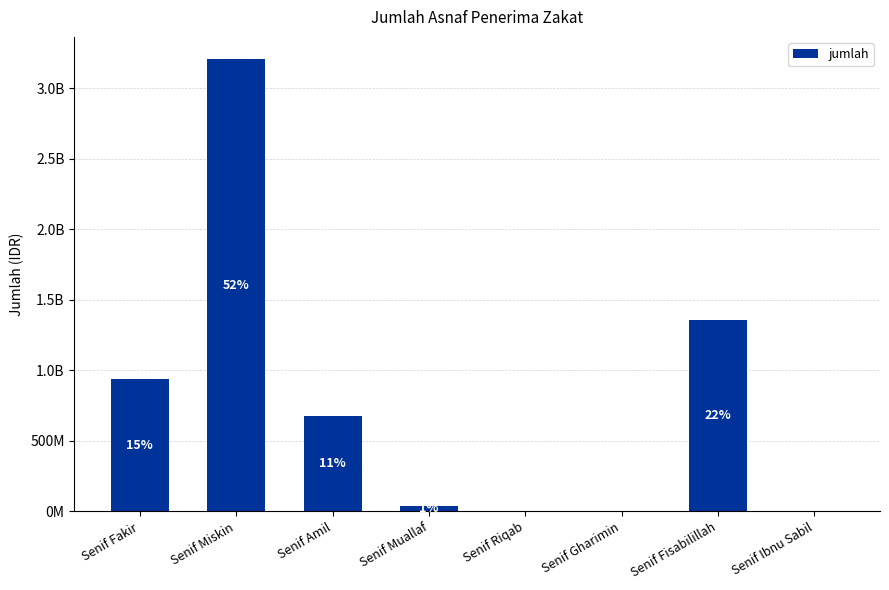

Which label corresponds to the smallest value in the chart?

Senif Riqab